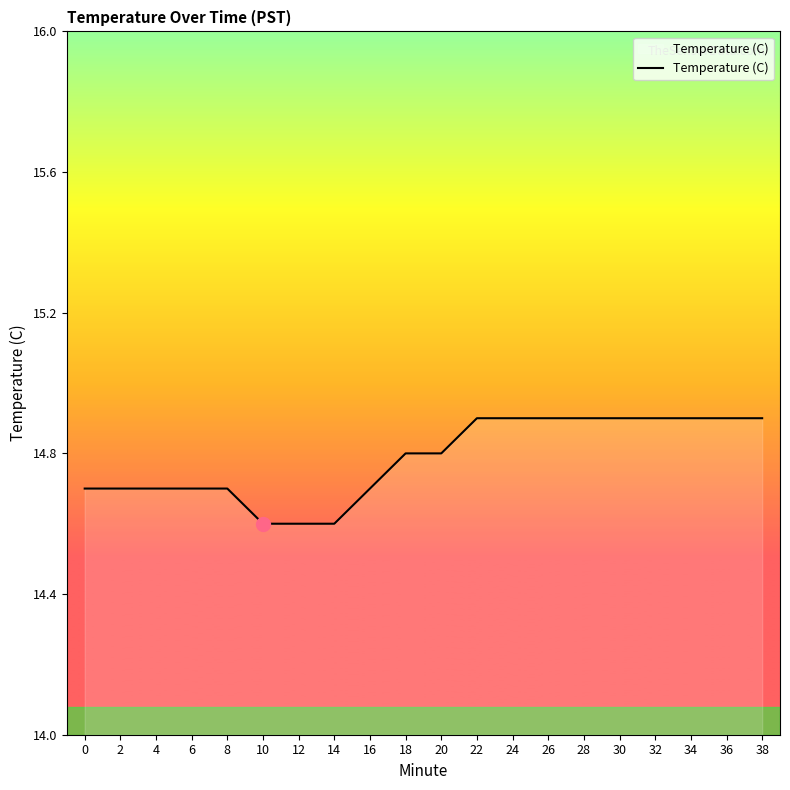

What is the difference between the maximum and minimum values?

0.3